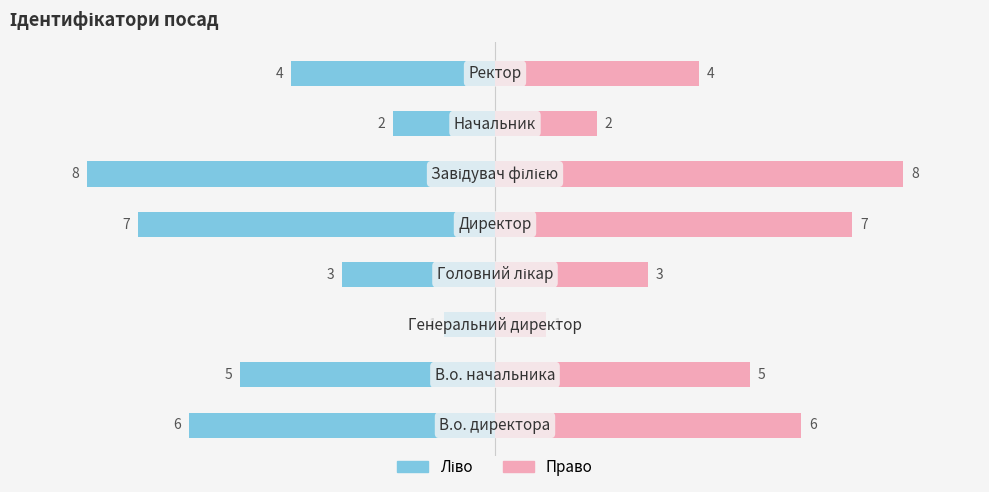

At 5.0, list the series in order from largest to smallest.

Ідентифікатор (право), Ідентифікатор (ліво)